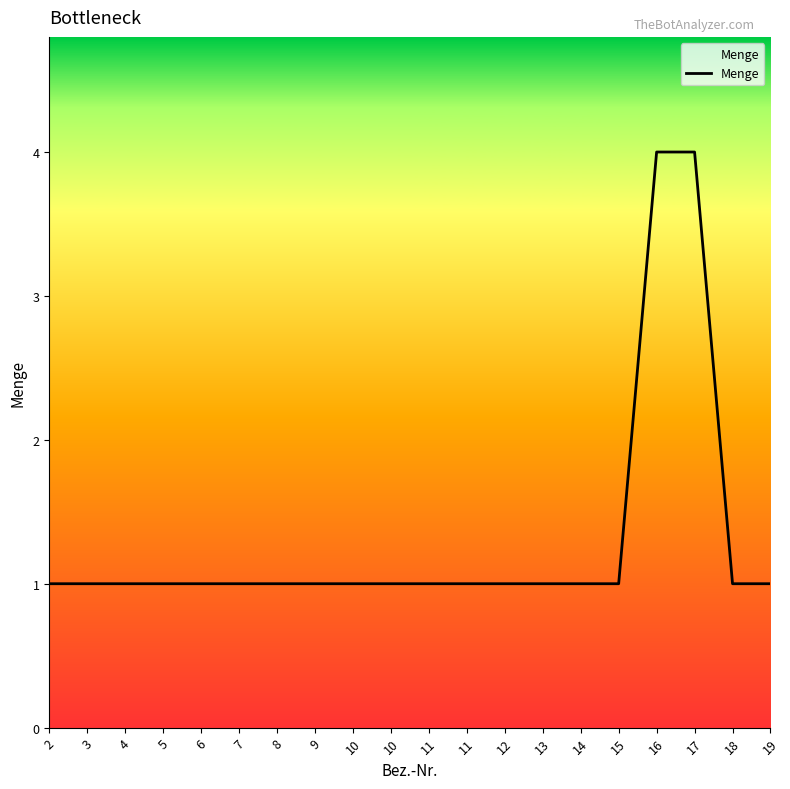

What is the value of the 1st point from the left?

1